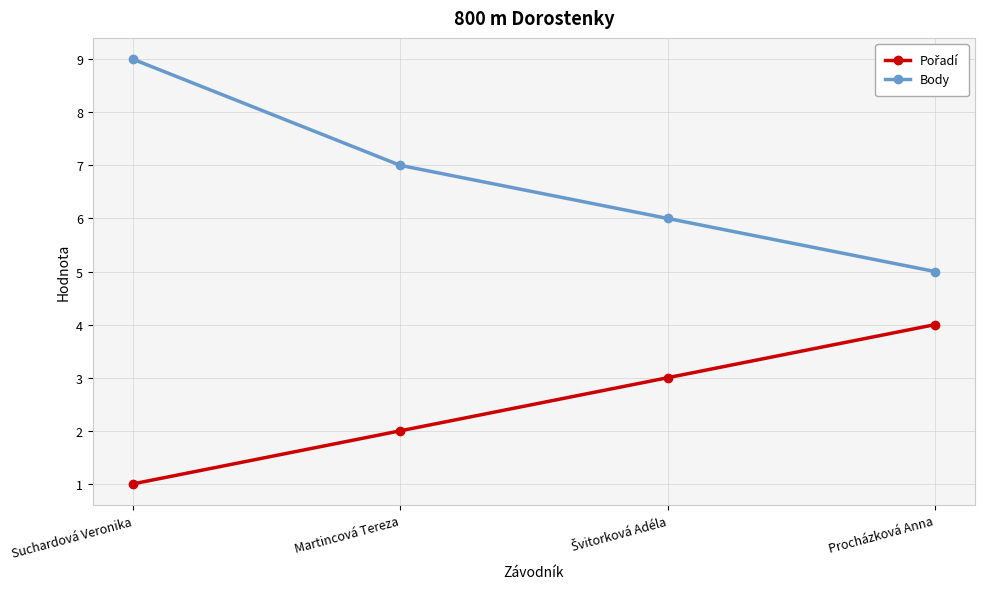

Which category has the lowest value across all series?

Suchardová Veronika